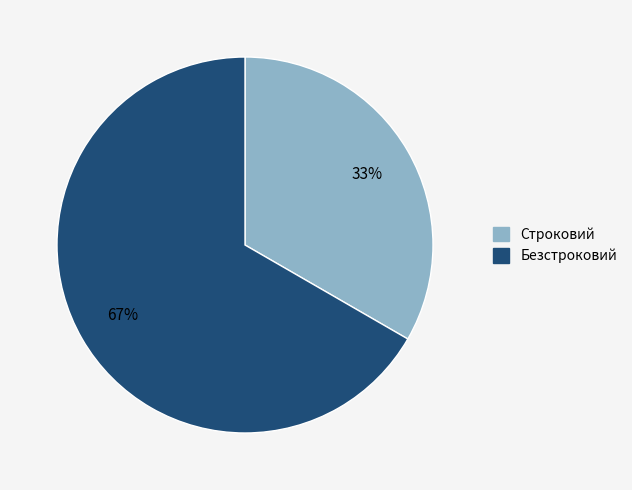

Rank the categories by value from highest to lowest.

Безстроковий, Строковий